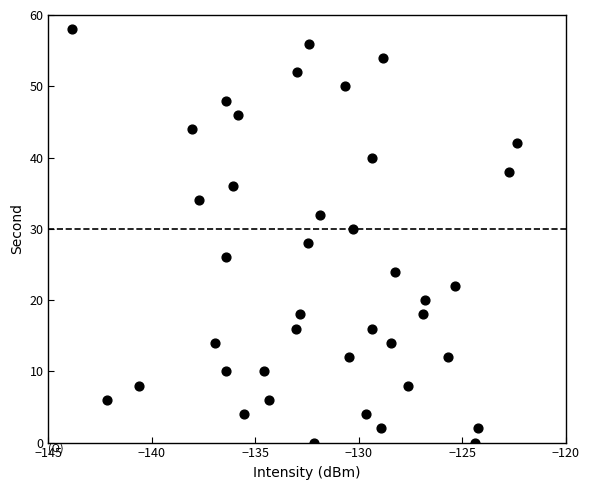

What is the range of Y values (max minus min)?

58